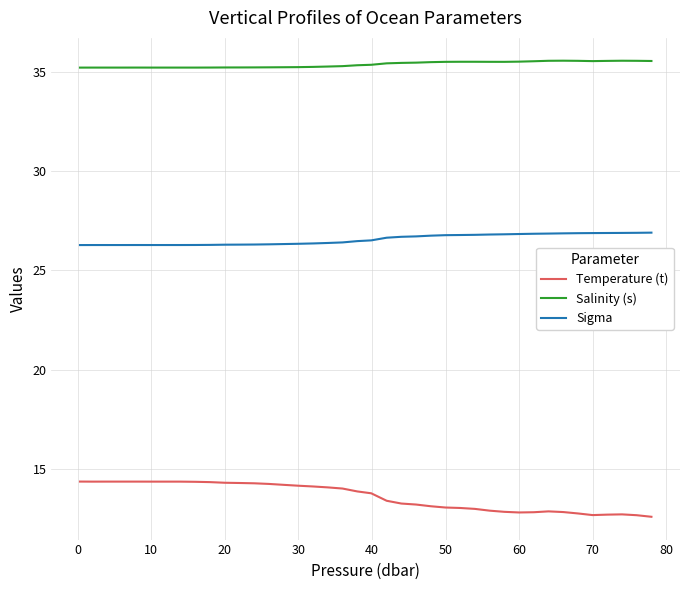

What is the minimum value for Salinity (s)?

35.2